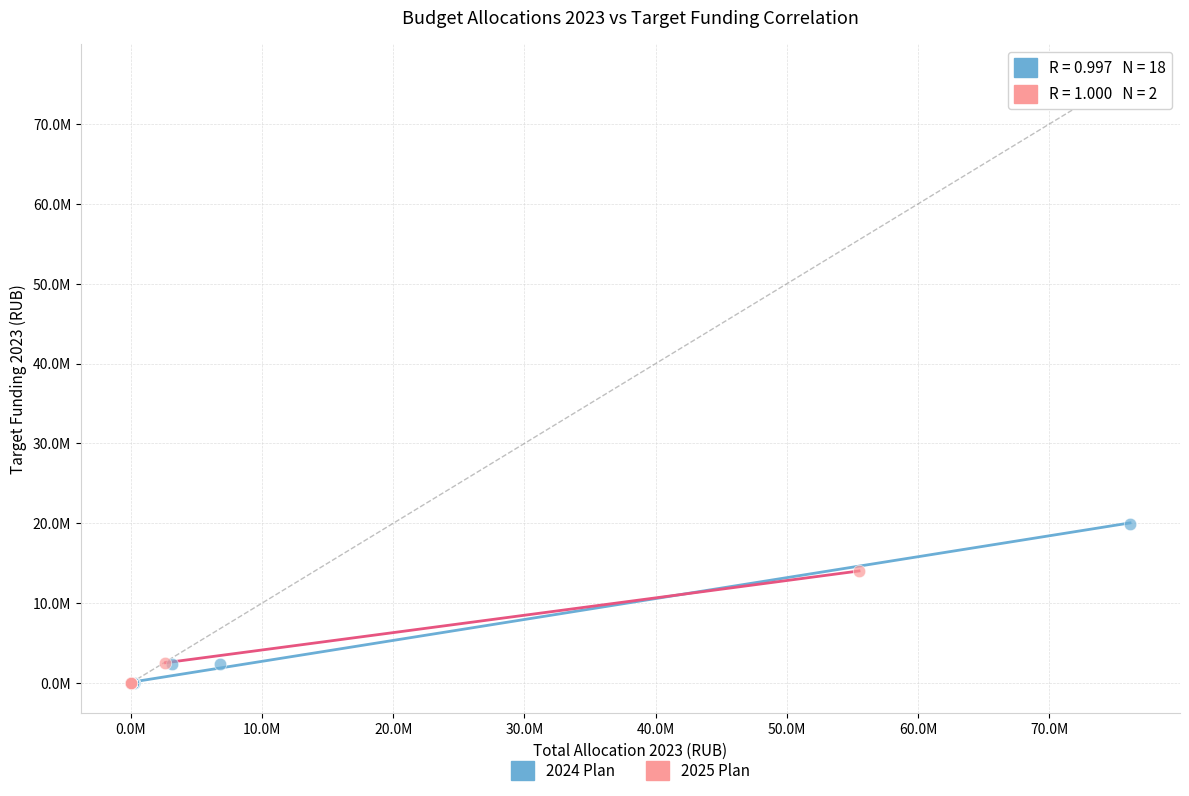

What are all the series names shown in the legend?

2024 Plan, 2025 Plan